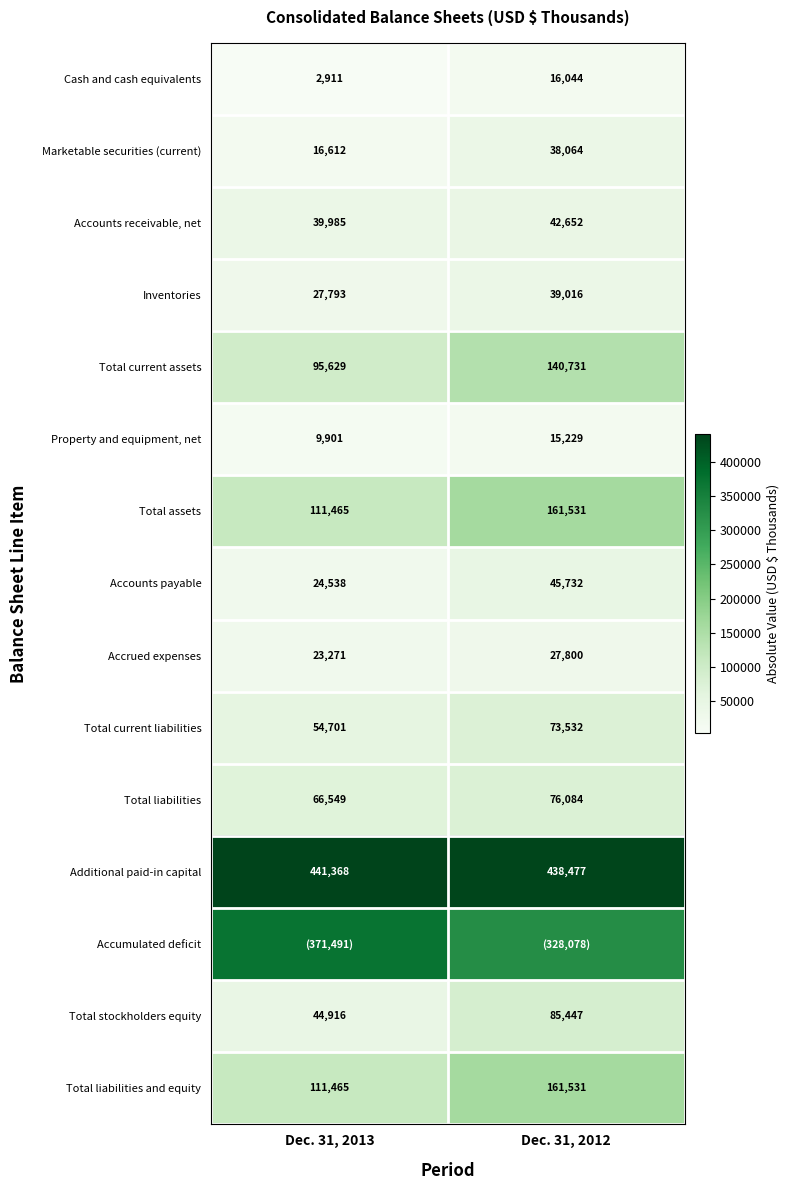

What is the sum of the Additional paid-in capital values at Dec. 31, 2012 and Dec. 31, 2013?

879845